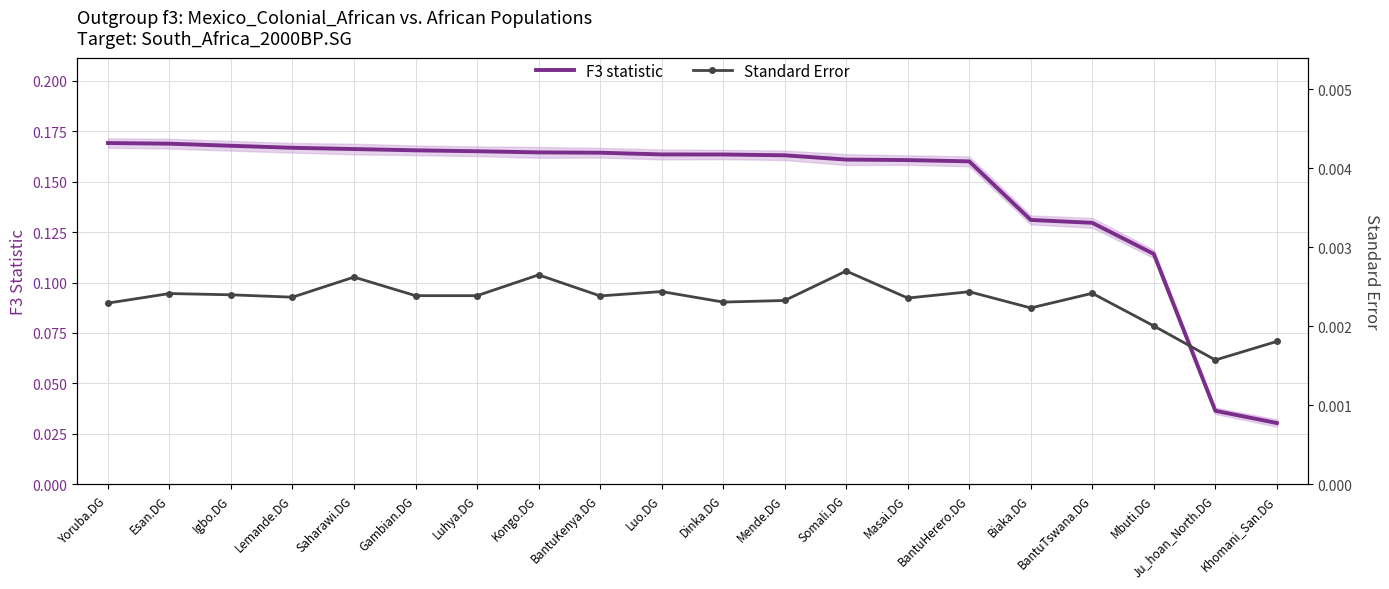

Rank the categories by F3 statistic value from lowest to highest.

Khomani_San.DG, Ju_hoan_North.DG, Mbuti.DG, BantuTswana.DG, Biaka.DG, BantuHerero.DG, Masai.DG, Somali.DG, Mende.DG, Dinka.DG, Luo.DG, BantuKenya.DG, Kongo.DG, Luhya.DG, Gambian.DG, Saharawi.DG, Lemande.DG, Igbo.DG, Esan.DG, Yoruba.DG